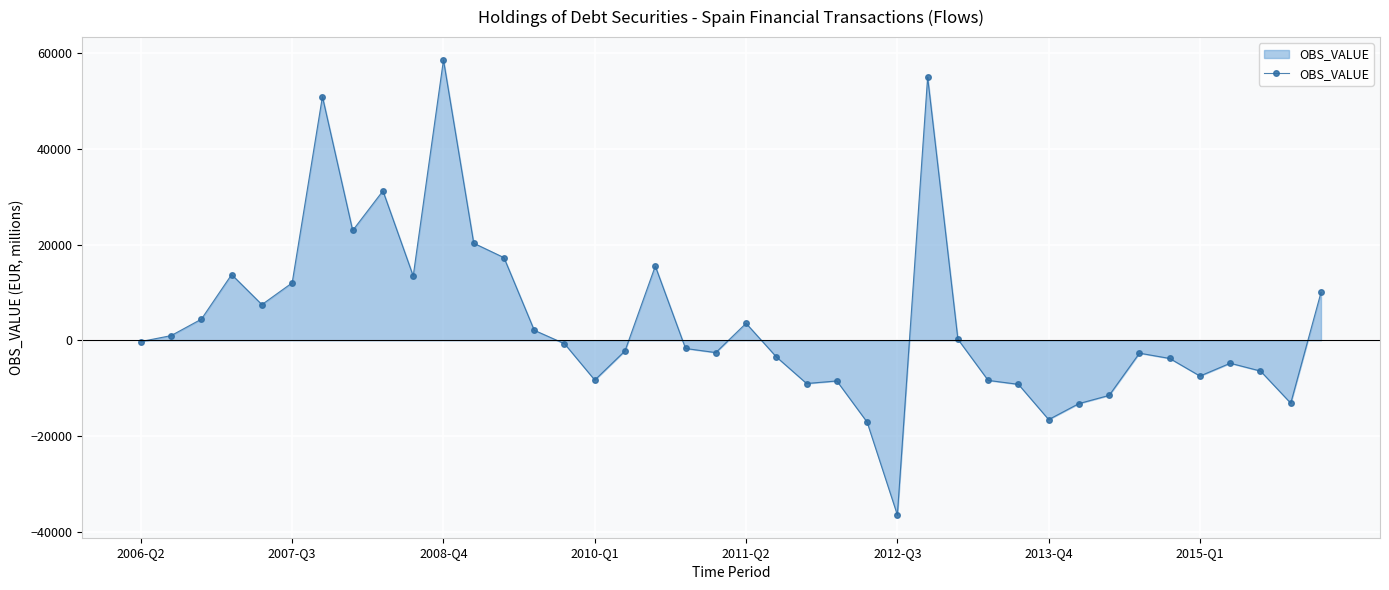

What is the maximum value shown in the chart?

58628.6